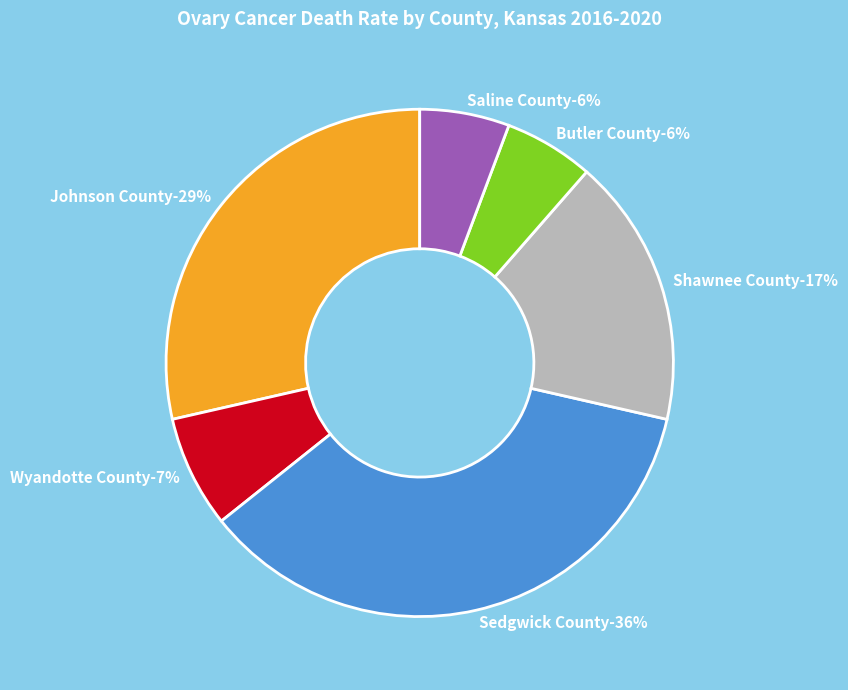

To the nearest percent, what is the difference between the Saline County and Johnson County slice percentages?

23%